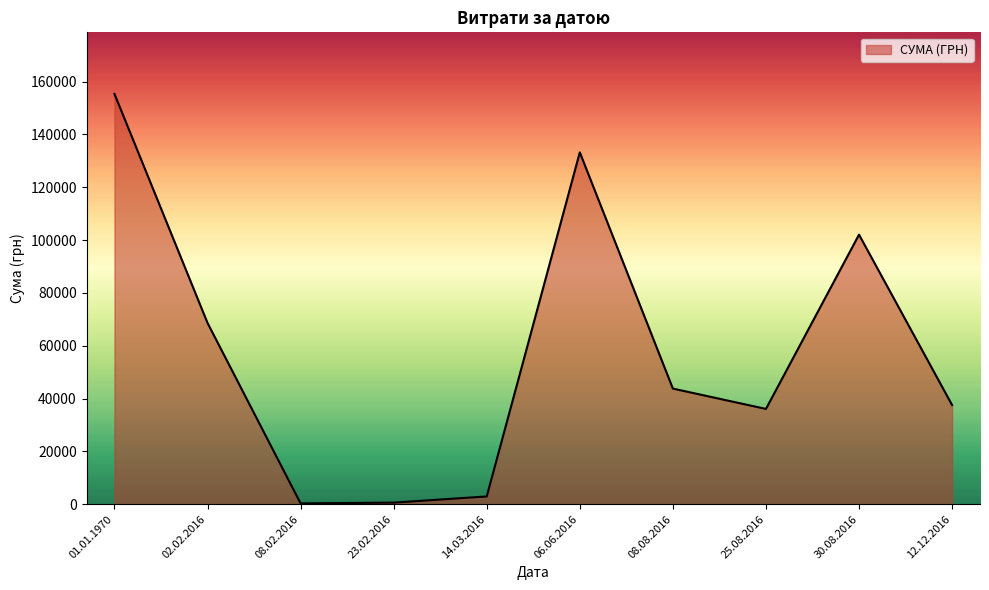

How many lines are shown in the chart?

1